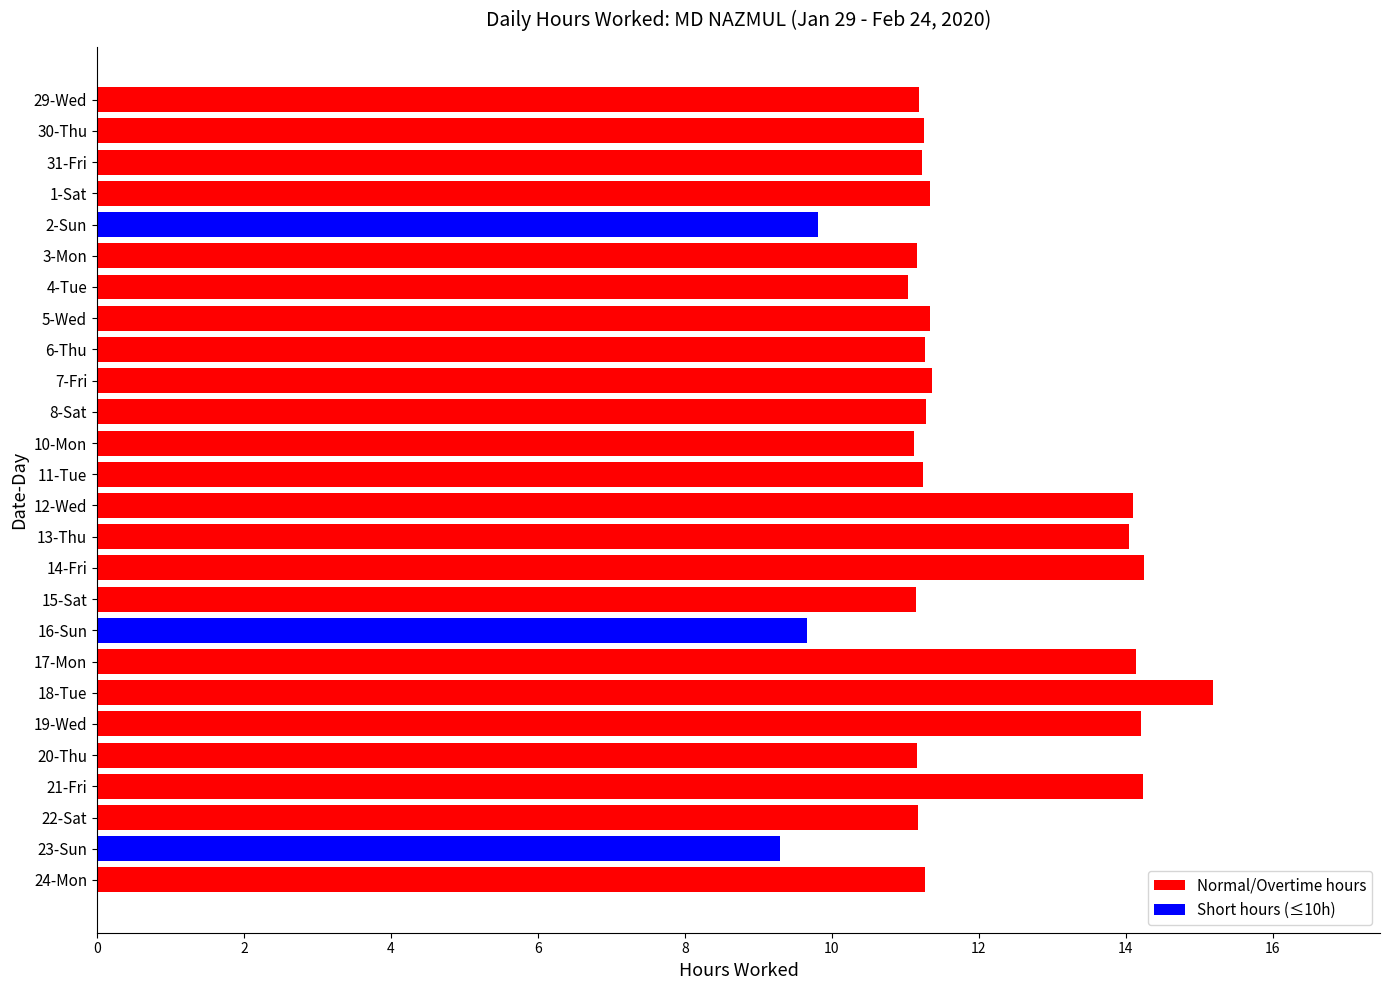

Is it true that the value at 23-Sun is 3.2?

False